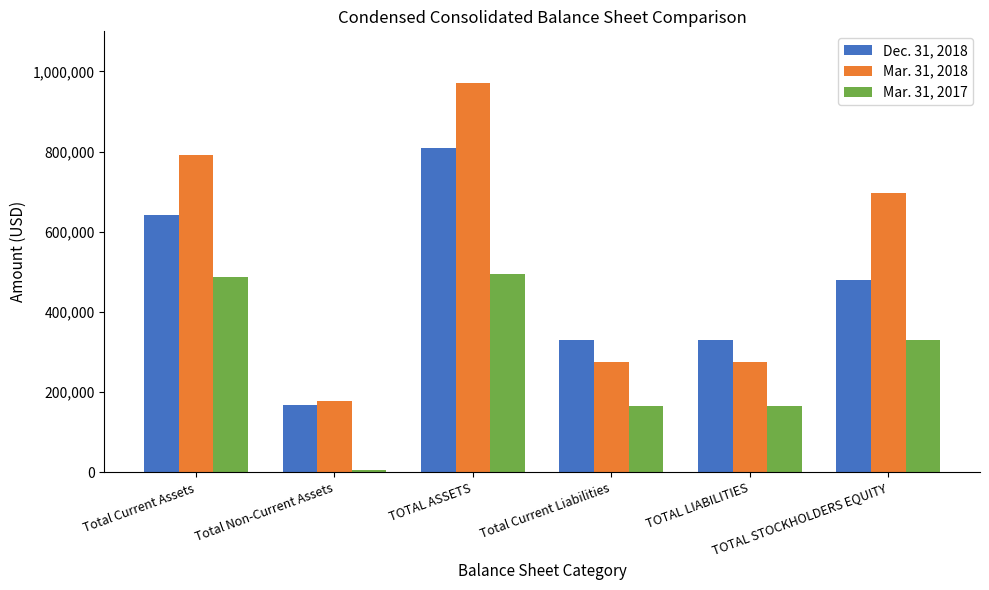

What is the maximum value for Mar. 31, 2017?

495800